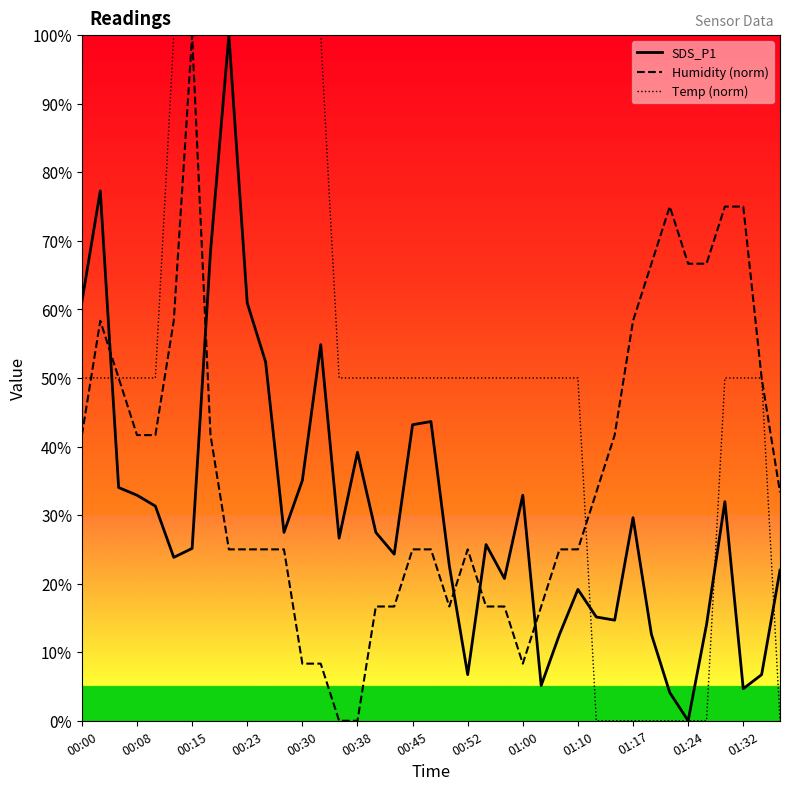

How many times do SDS_P1 and Humidity (norm) cross each other?

5